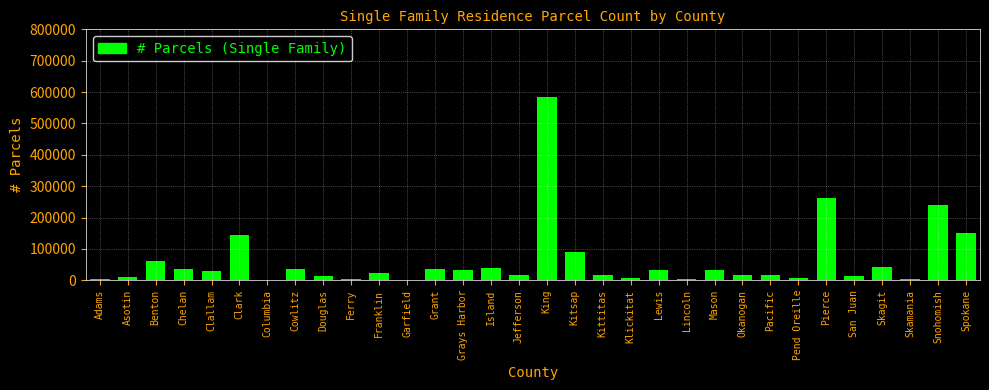

Where is the data nearest to the value 292801?

Pierce